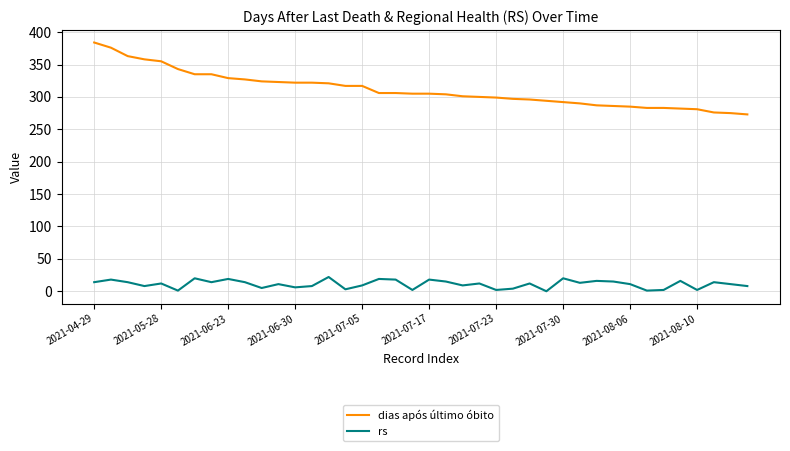

Which series has the largest range (max minus min)?

dias após último óbito